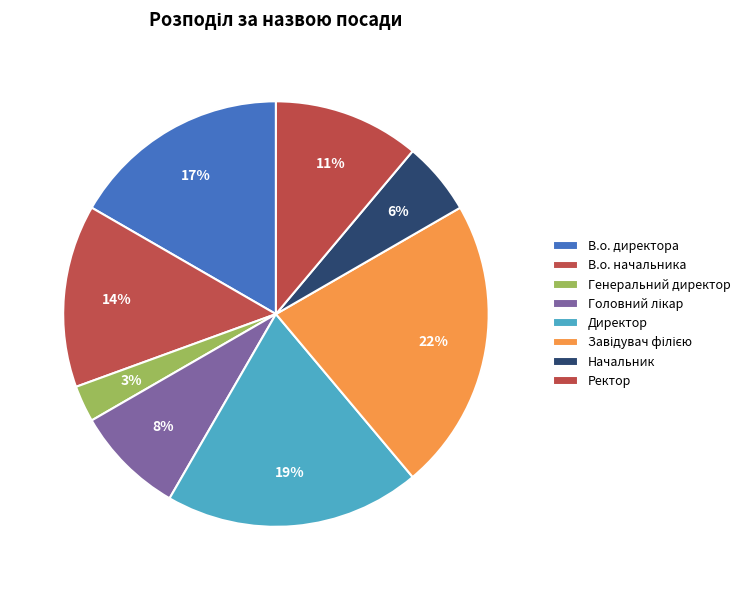

To the nearest percent, what portion does Завідувач філією represent?

22%